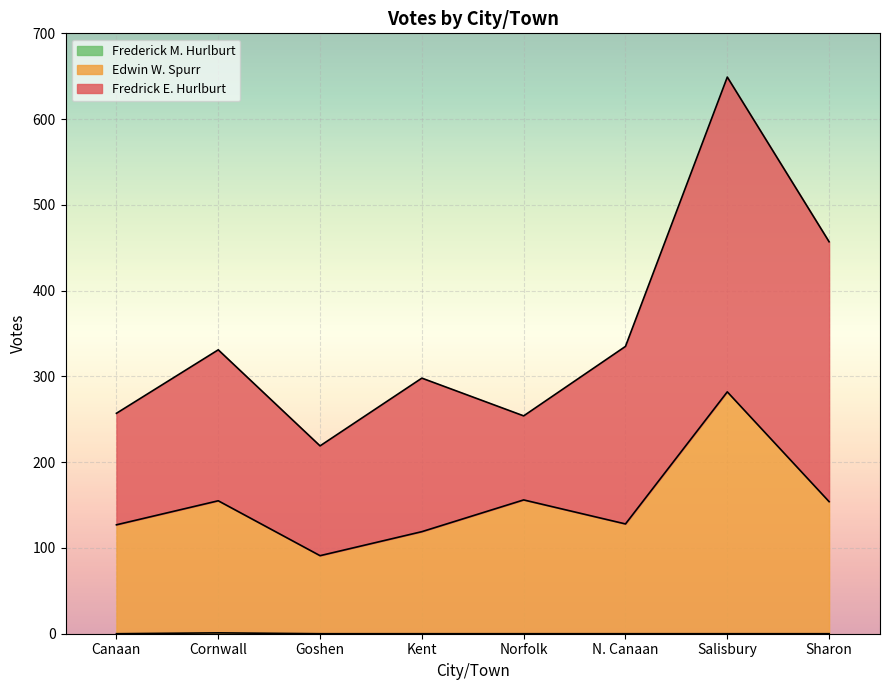

How many values in Frederick M. Hurlburt are above zero?

1